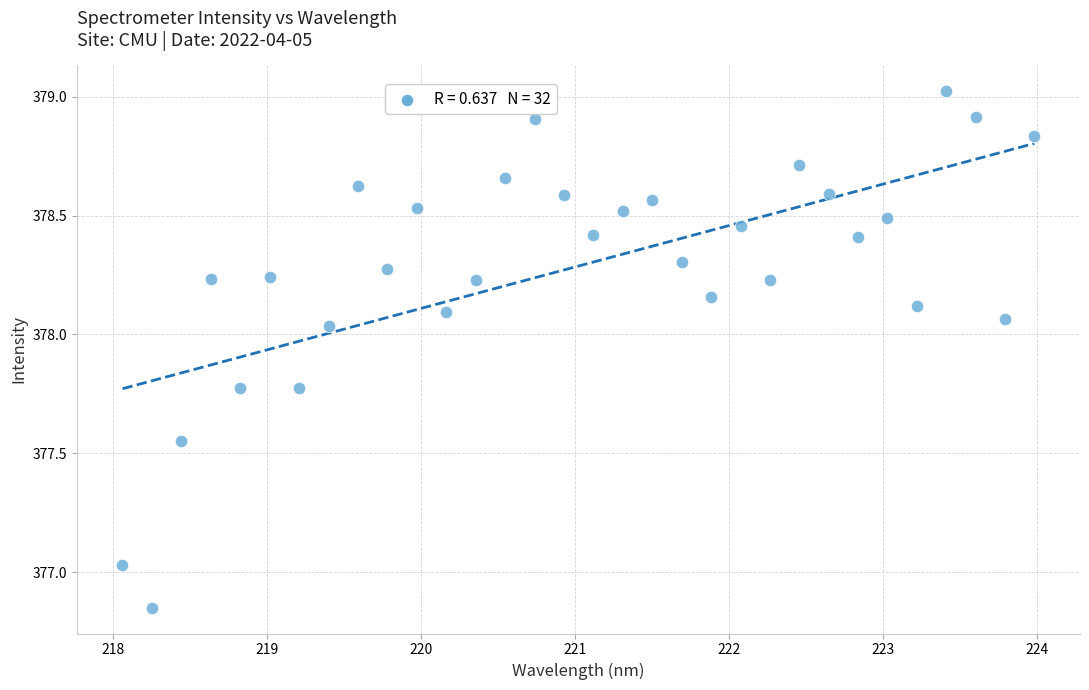

What is the range of Y values (max minus min)?

2.2